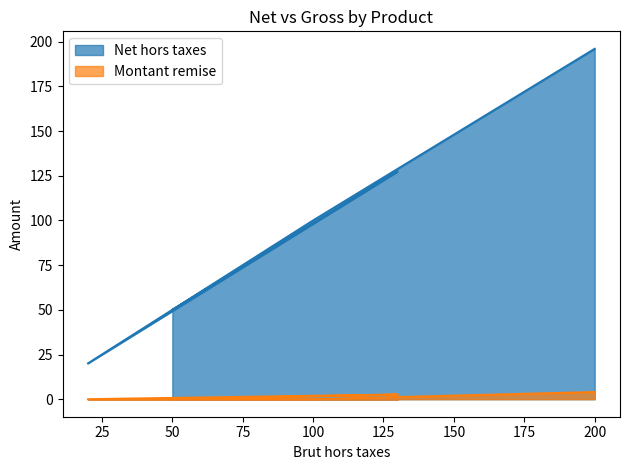

What is the approximate value of Net hors taxes at Souris?

127.4